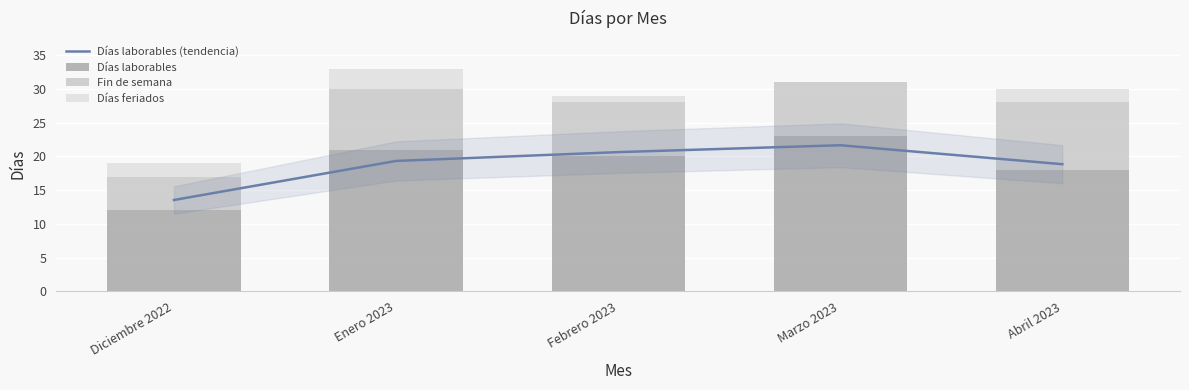

How many values in the Días laborables series are below 20?

2